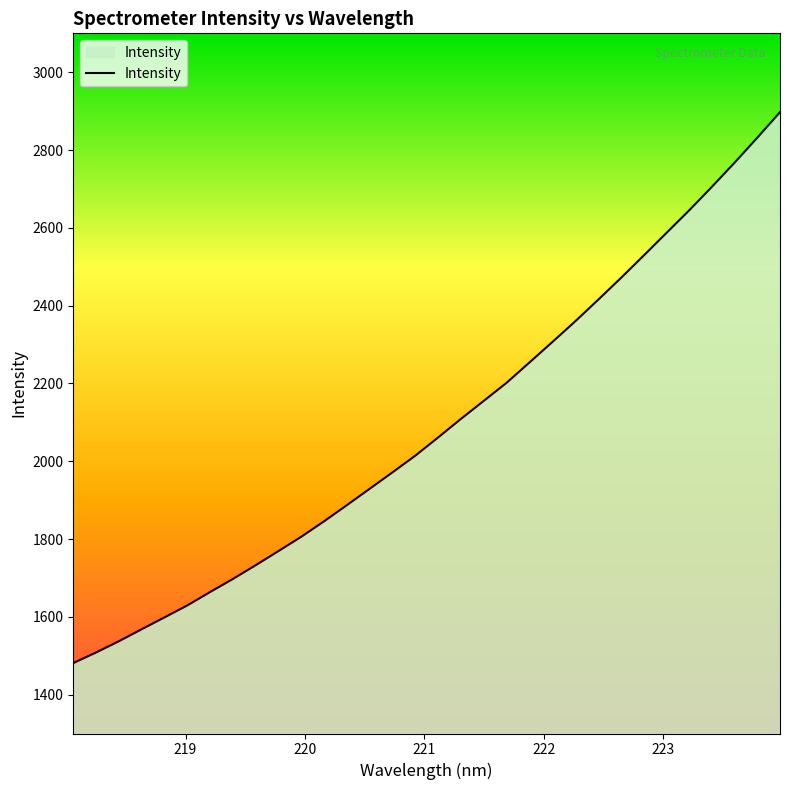

What is the maximum value shown in the chart?

2897.3